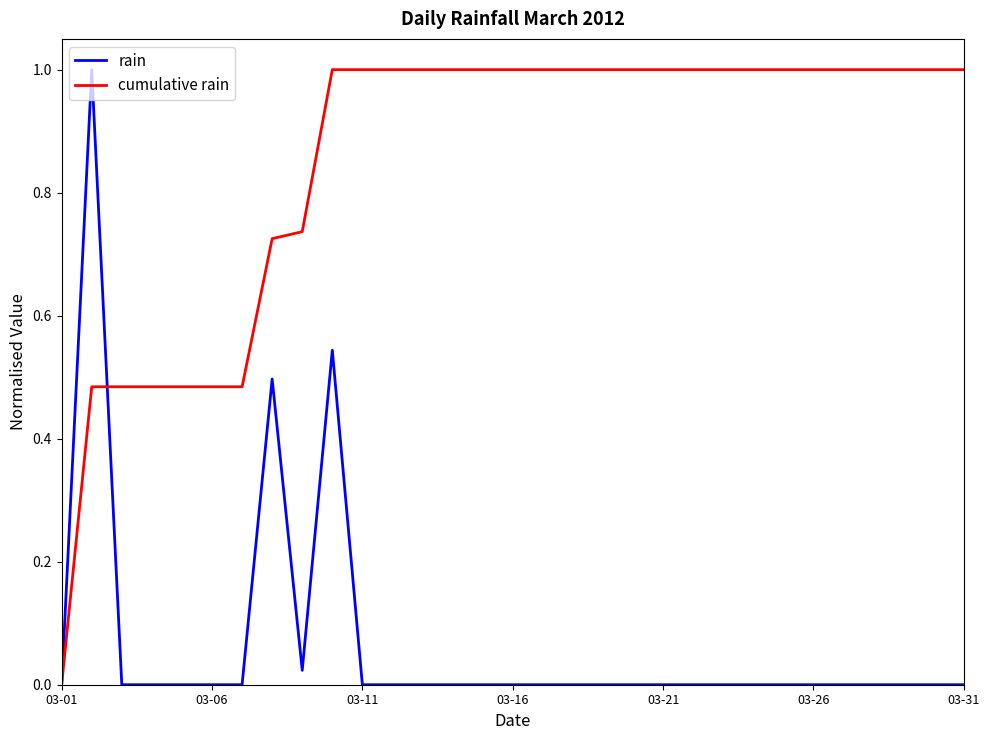

Which series has the largest total across all categories?

cumulative rain